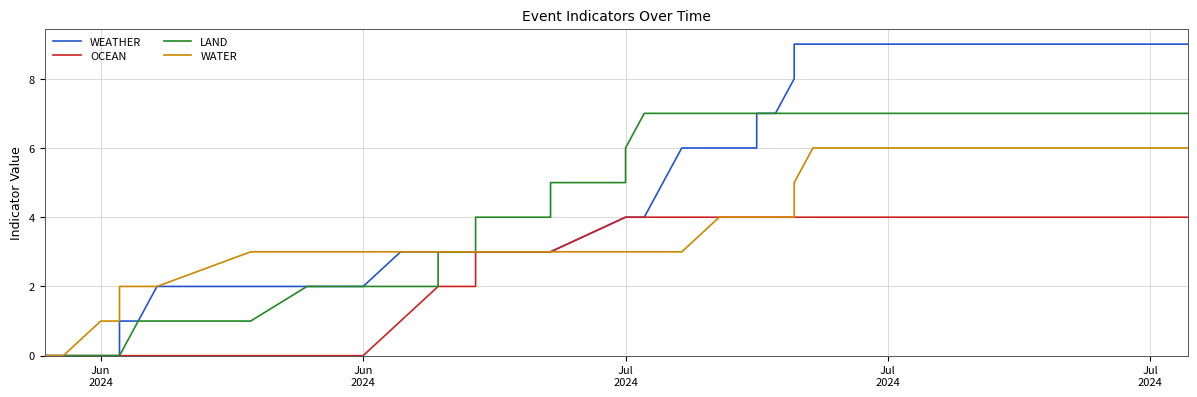

Is it true that LAND equals 9 at 36?

False